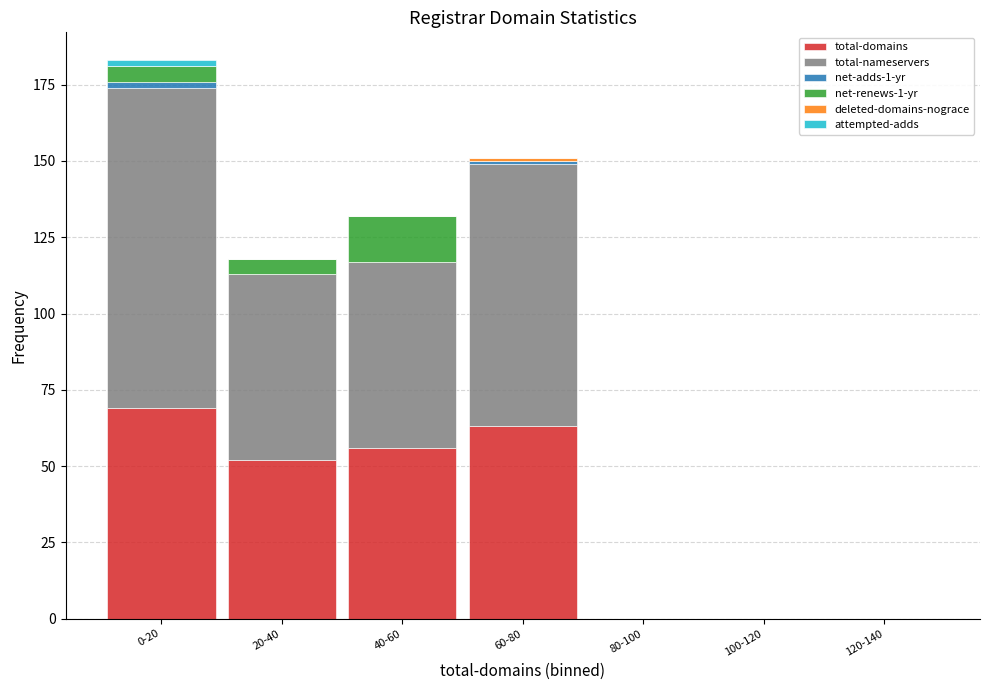

How many series are shown in this chart?

6